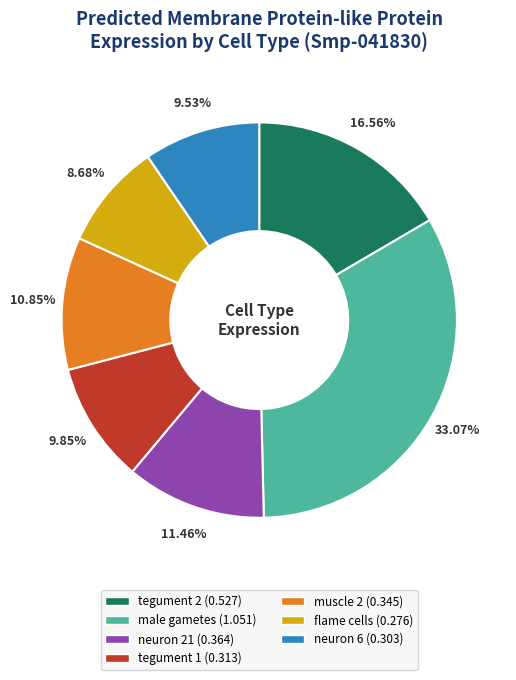

Does neuron 21 represent more than half of the total?

No